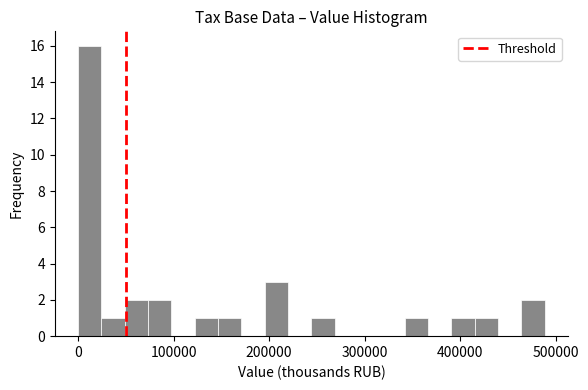

Read against the x-axis, roughly where is the centre of the tallest bar?

10000